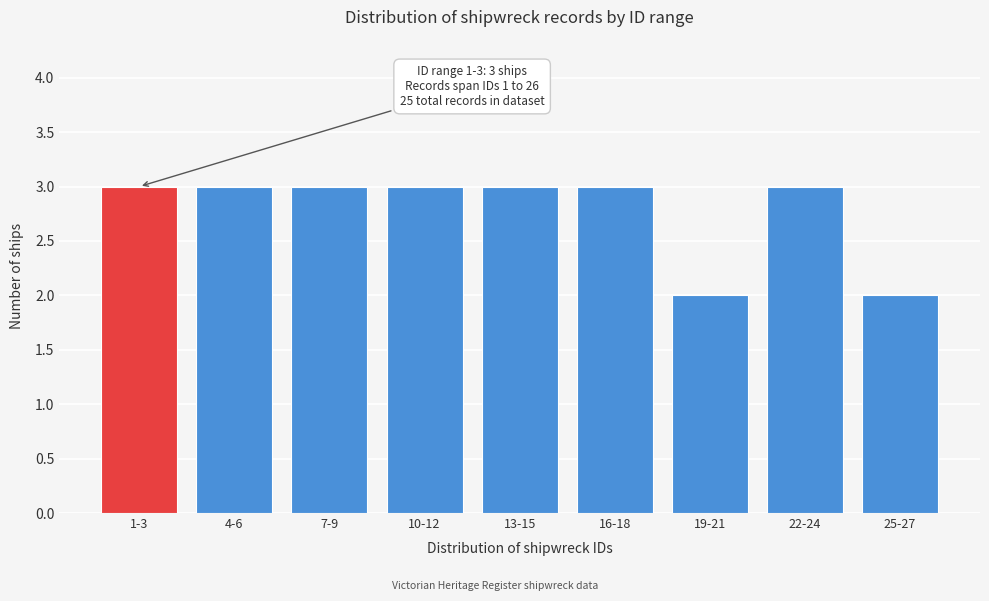

Reading left to right, what are all the values shown in this chart?

3	3	3	3	3	3	2	3	2